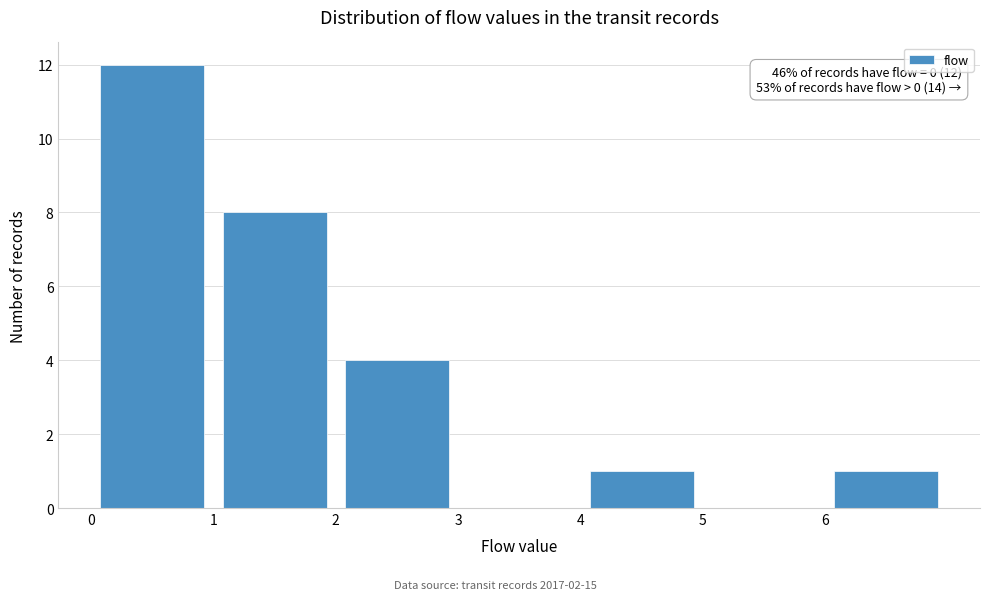

Over which range of the x-axis is the bar tallest?

0 to 1